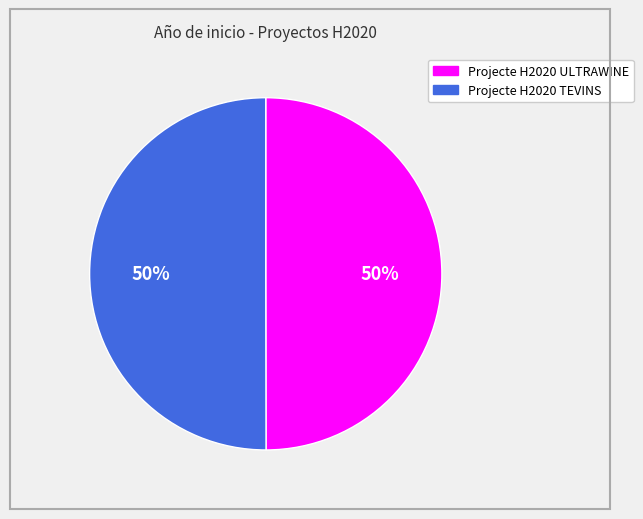

What is the ratio of the value at Projecte H2020 ULTRAWINE to the value at Projecte H2020 TEVINS?

1.0